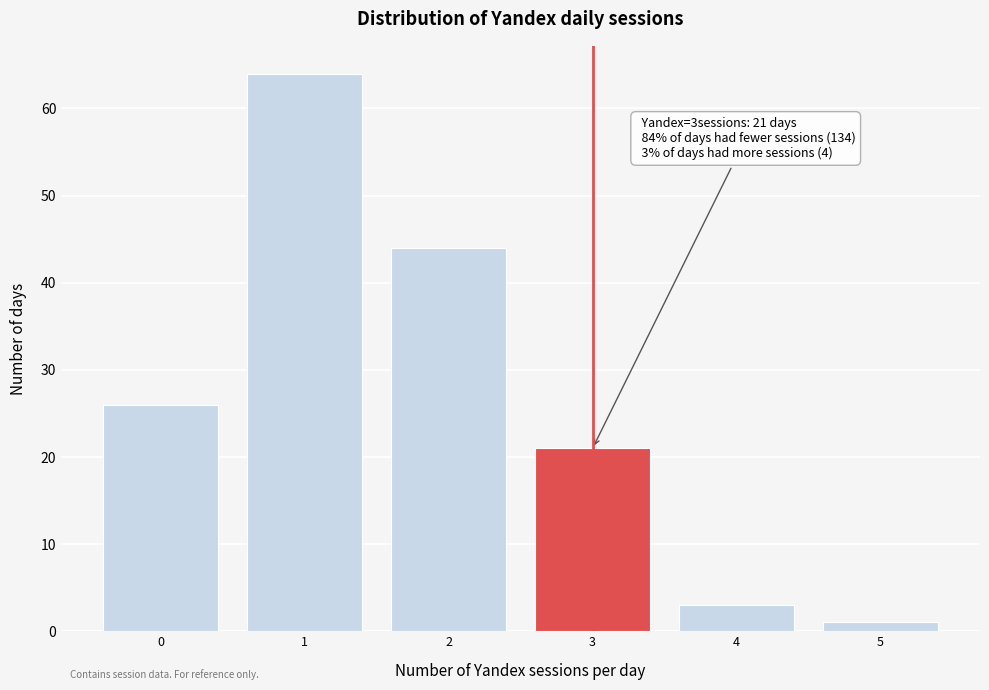

Over which range of the x-axis is the bar tallest?

0.5 to 1.5